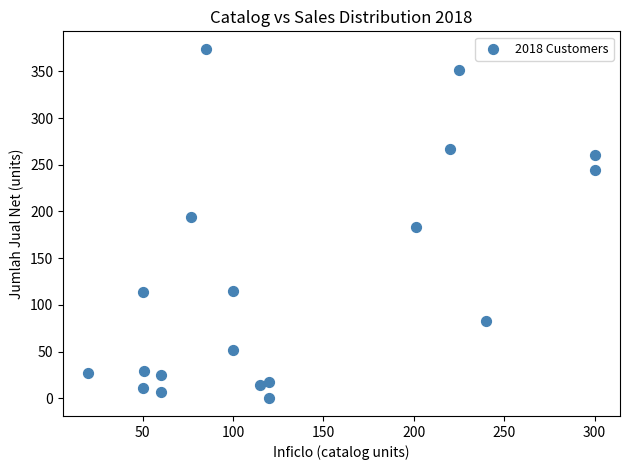

What is the range of X values (max minus min)?

280